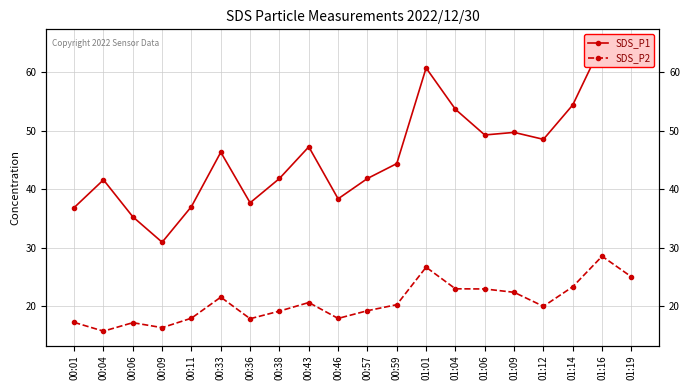

Is the value of SDS_P2 at 00:04 greater than the value of SDS_P1 at 00:43?

No